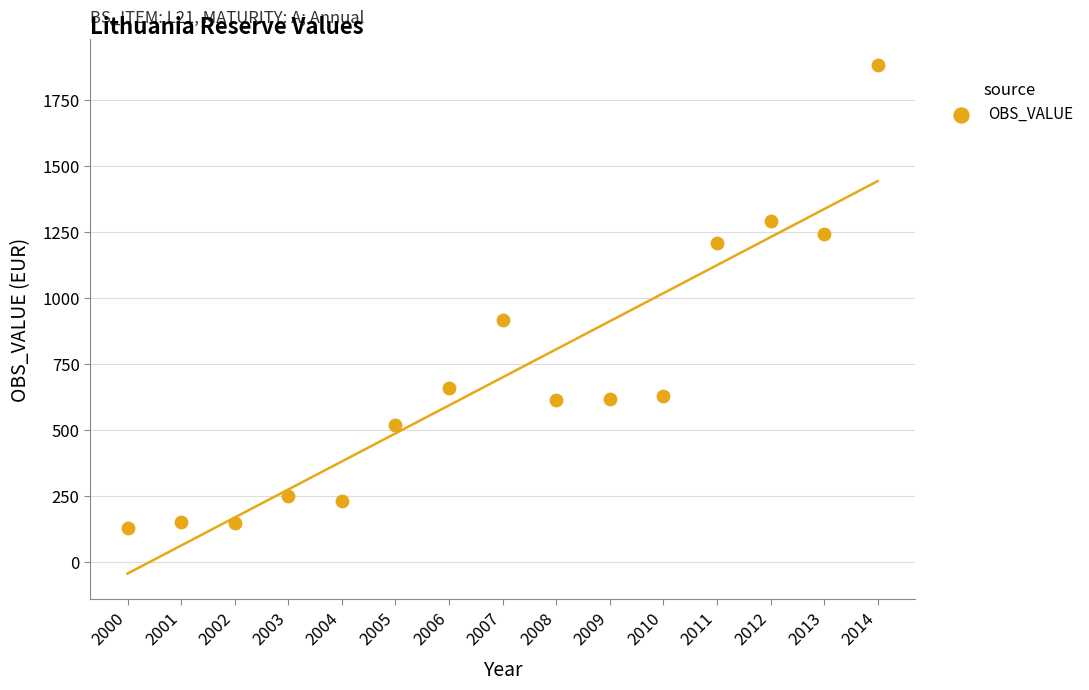

What Y value in the scatter plot is closest to 1006?

918.2